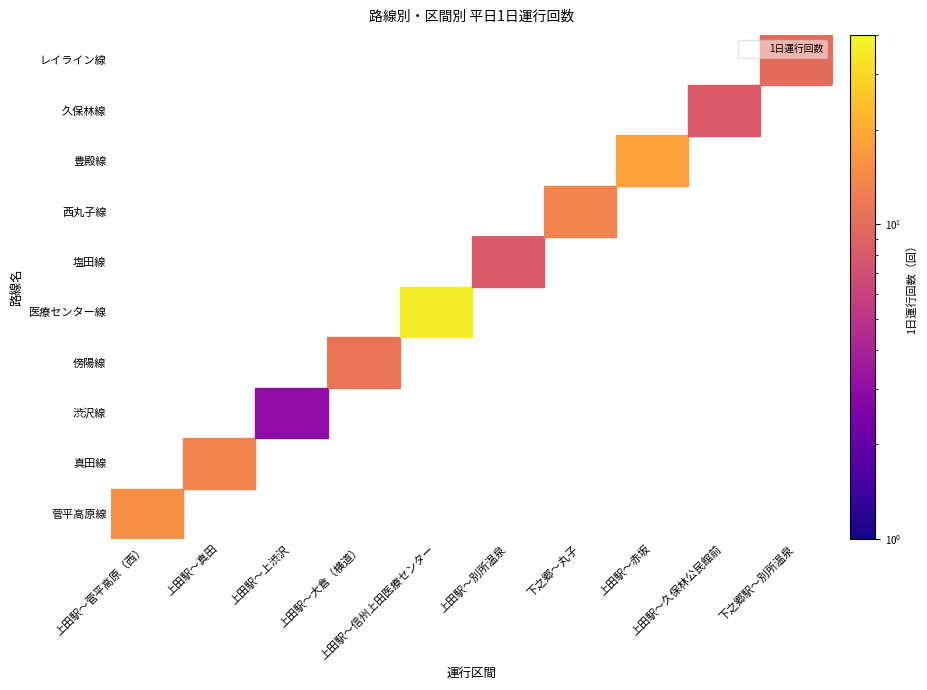

How many series are shown in this chart?

10